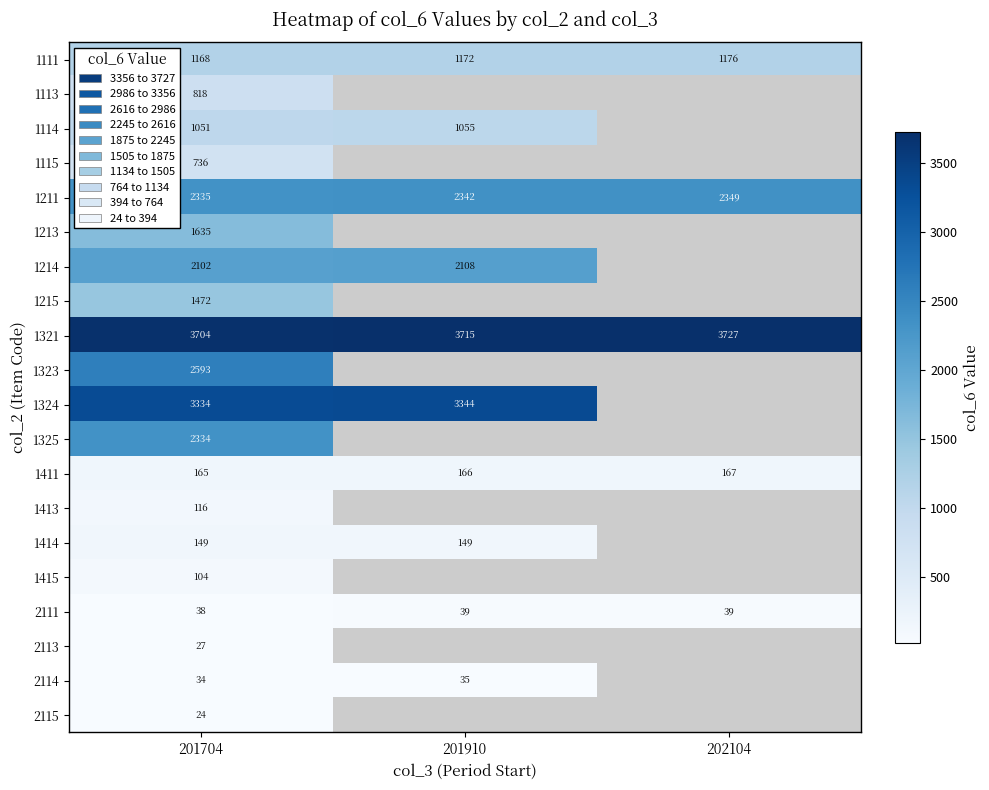

Which category has the highest value in the 1411 series?

202104